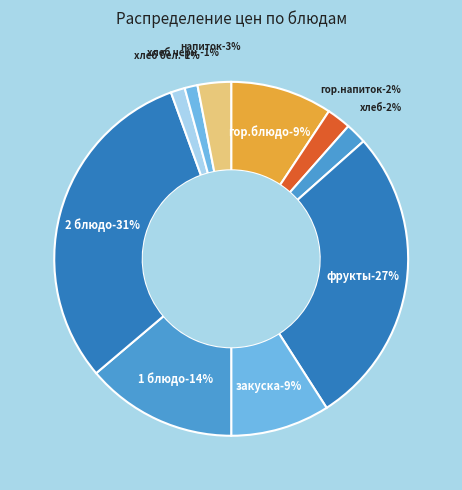

Approximately how many times larger is the value at 2 блюдо compared to гор.блюдо?

3.3